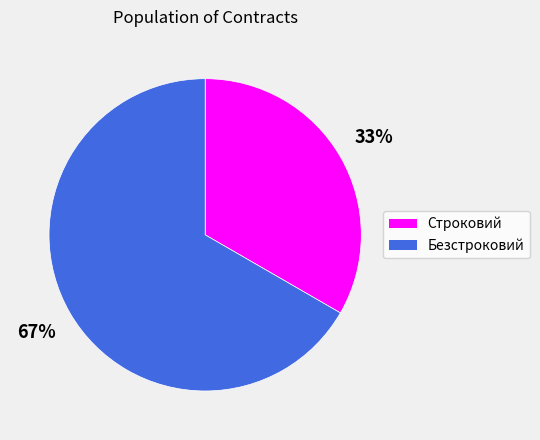

To the nearest percent, what portion does Безстроковий represent?

67%